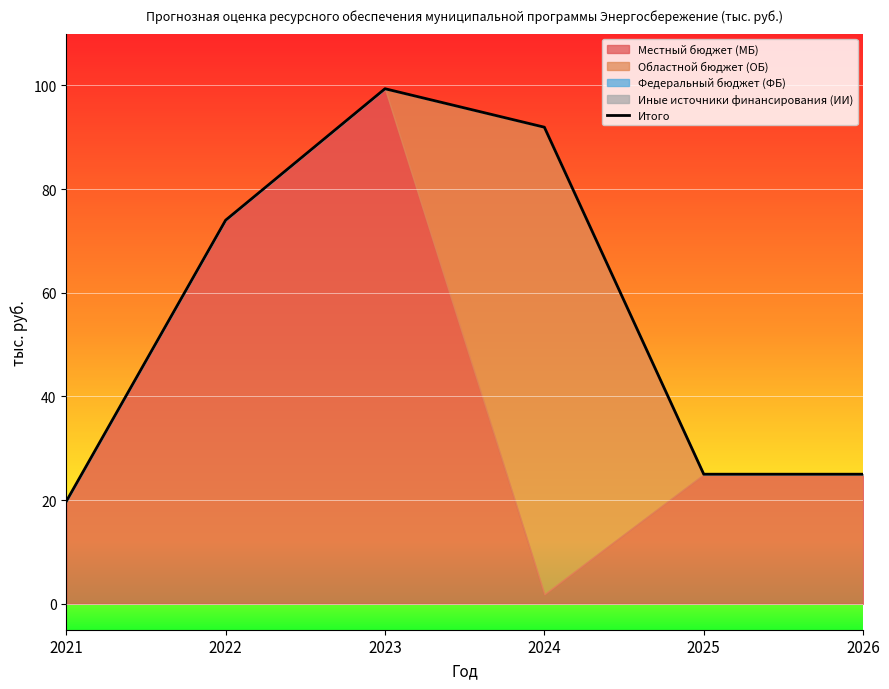

The value at 2025 is 42.6. True or false?

False